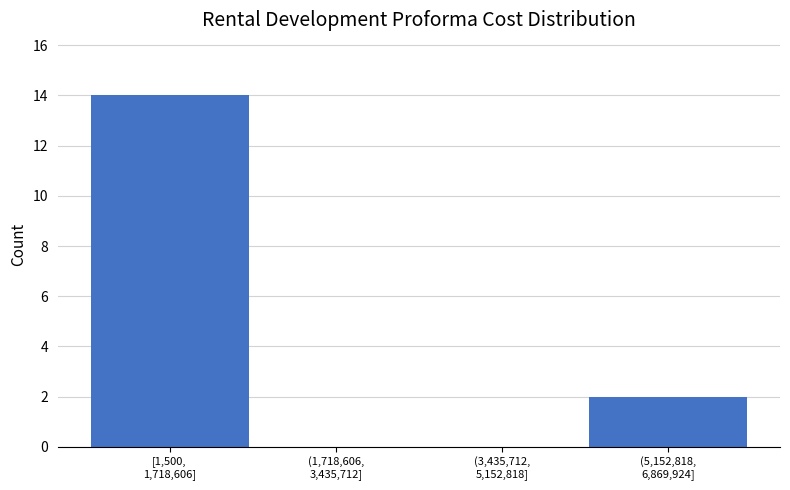

What is the maximum value shown in the chart?

14